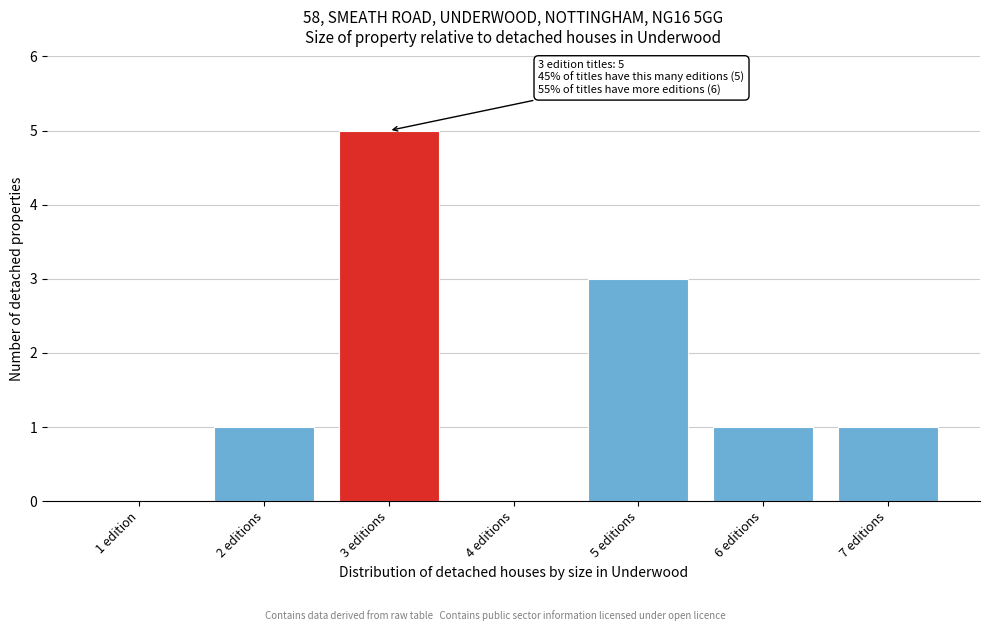

Reading right to left, transcribe all the data shown in this chart.

7 editions=1	6 editions=1	5 editions=3	4 editions=0	3 editions=5	2 editions=1	1 edition=0